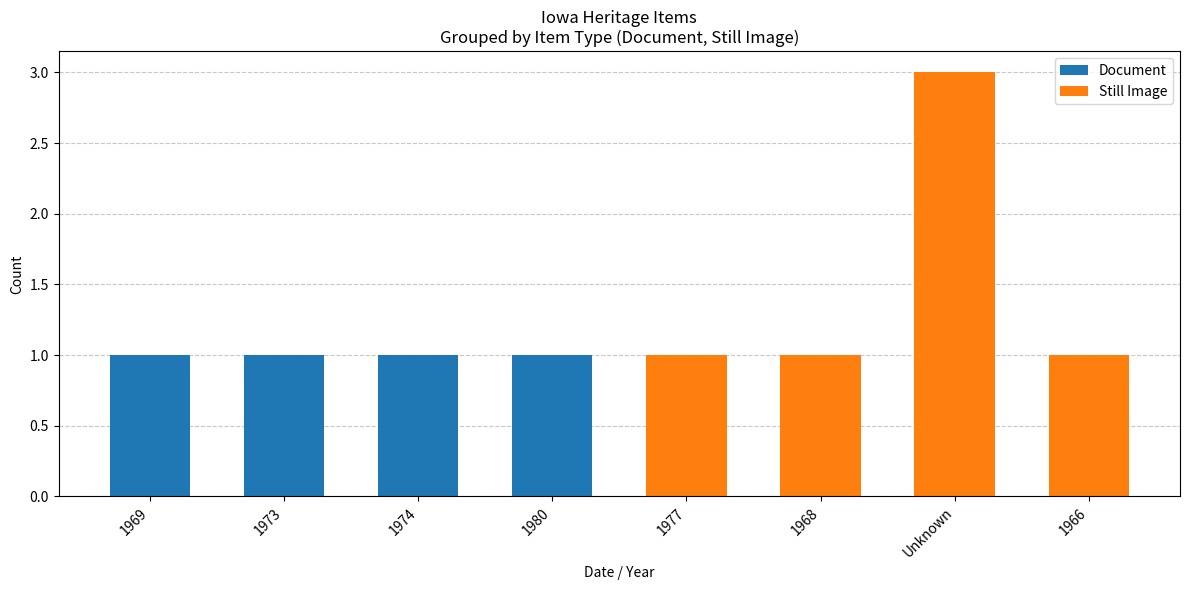

What is the sum of all Document values?

4